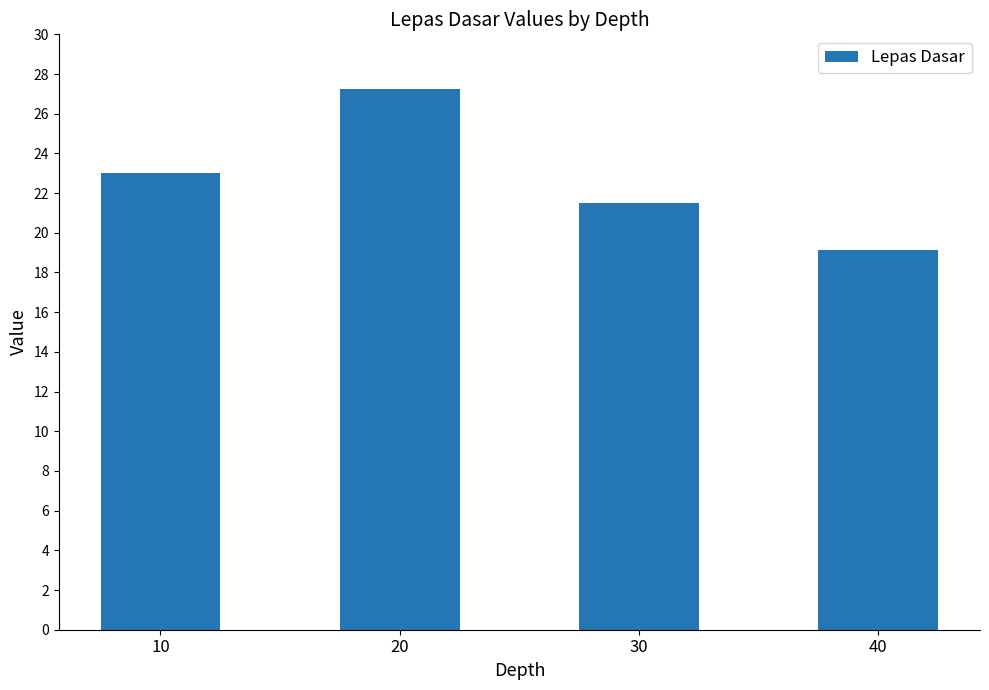

Which label corresponds to the largest value in the chart?

20